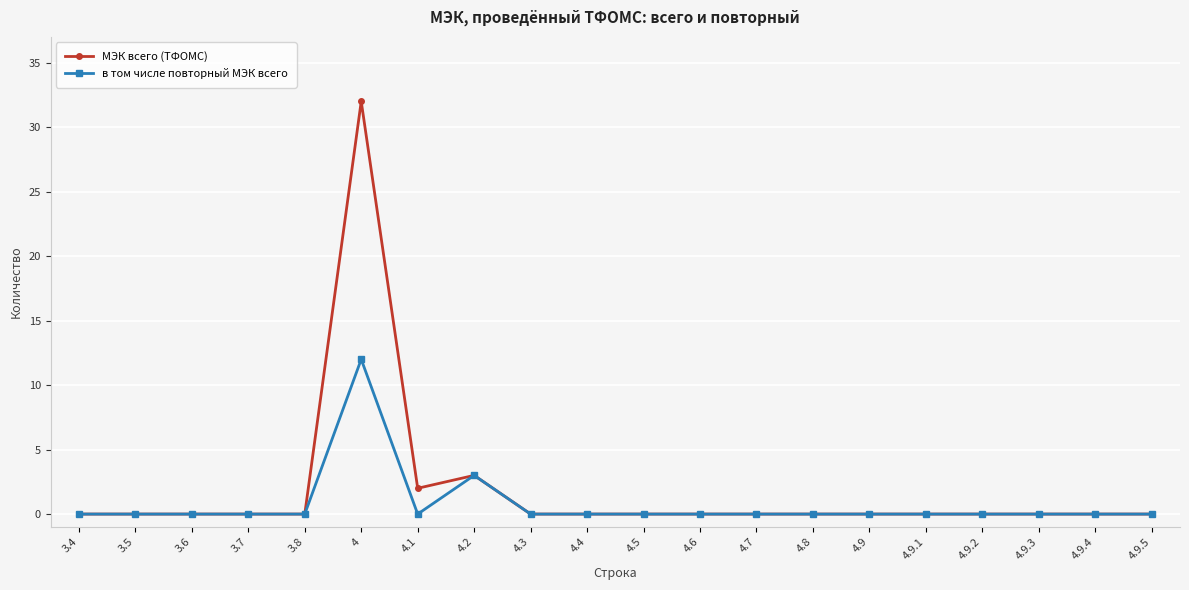

In в том числе повторный МЭК всего, how many points are higher than both neighbors (excluding endpoints)?

2